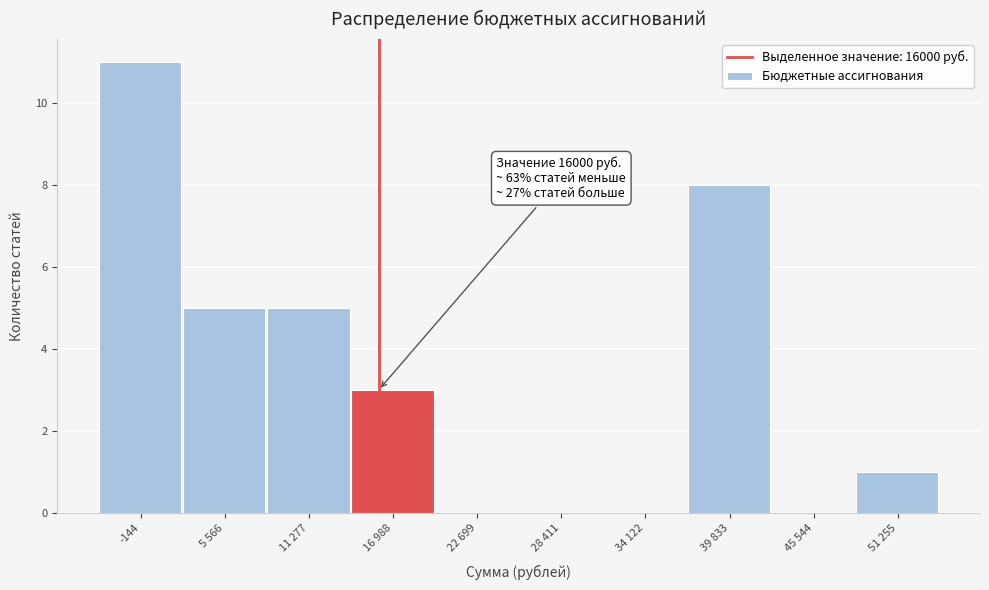

Reading left to right, list all the values displayed in this chart.

-144=11	5 566=5	11 277=5	16 988=3	22 699=0	28 411=0	34 122=0	39 833=8	45 544=0	51 255=1